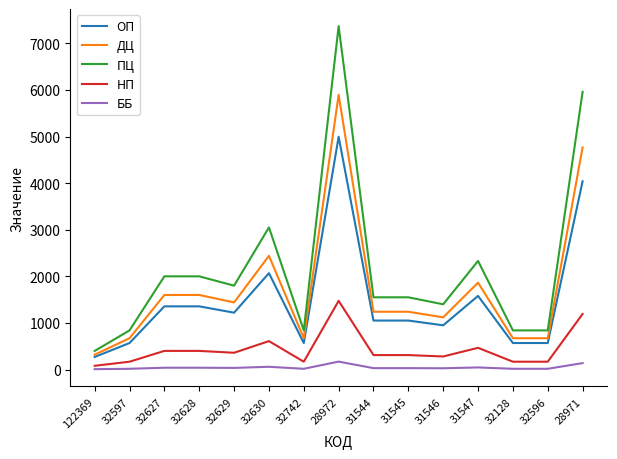

Rank the series by their maximum value, from highest to lowest.

ПЦ, ДЦ, ОП, НП, ББ